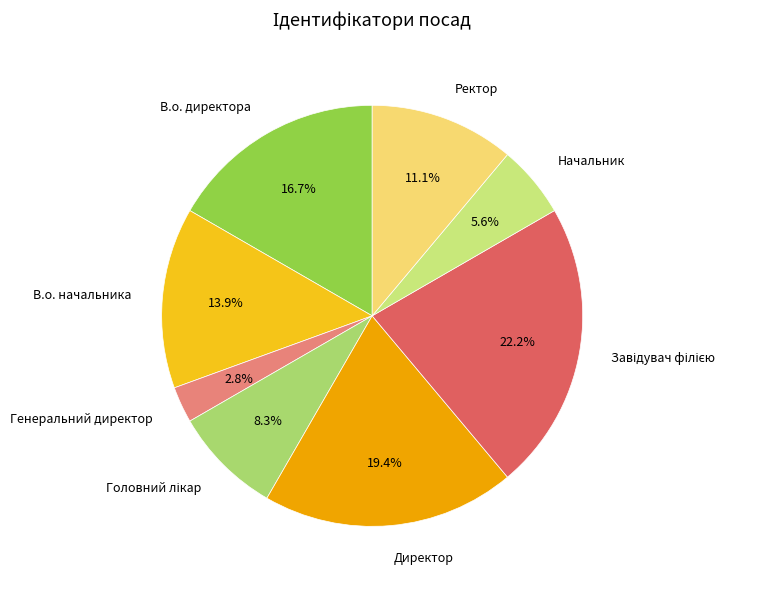

How much of the chart is everything except Ректор?

88.9%